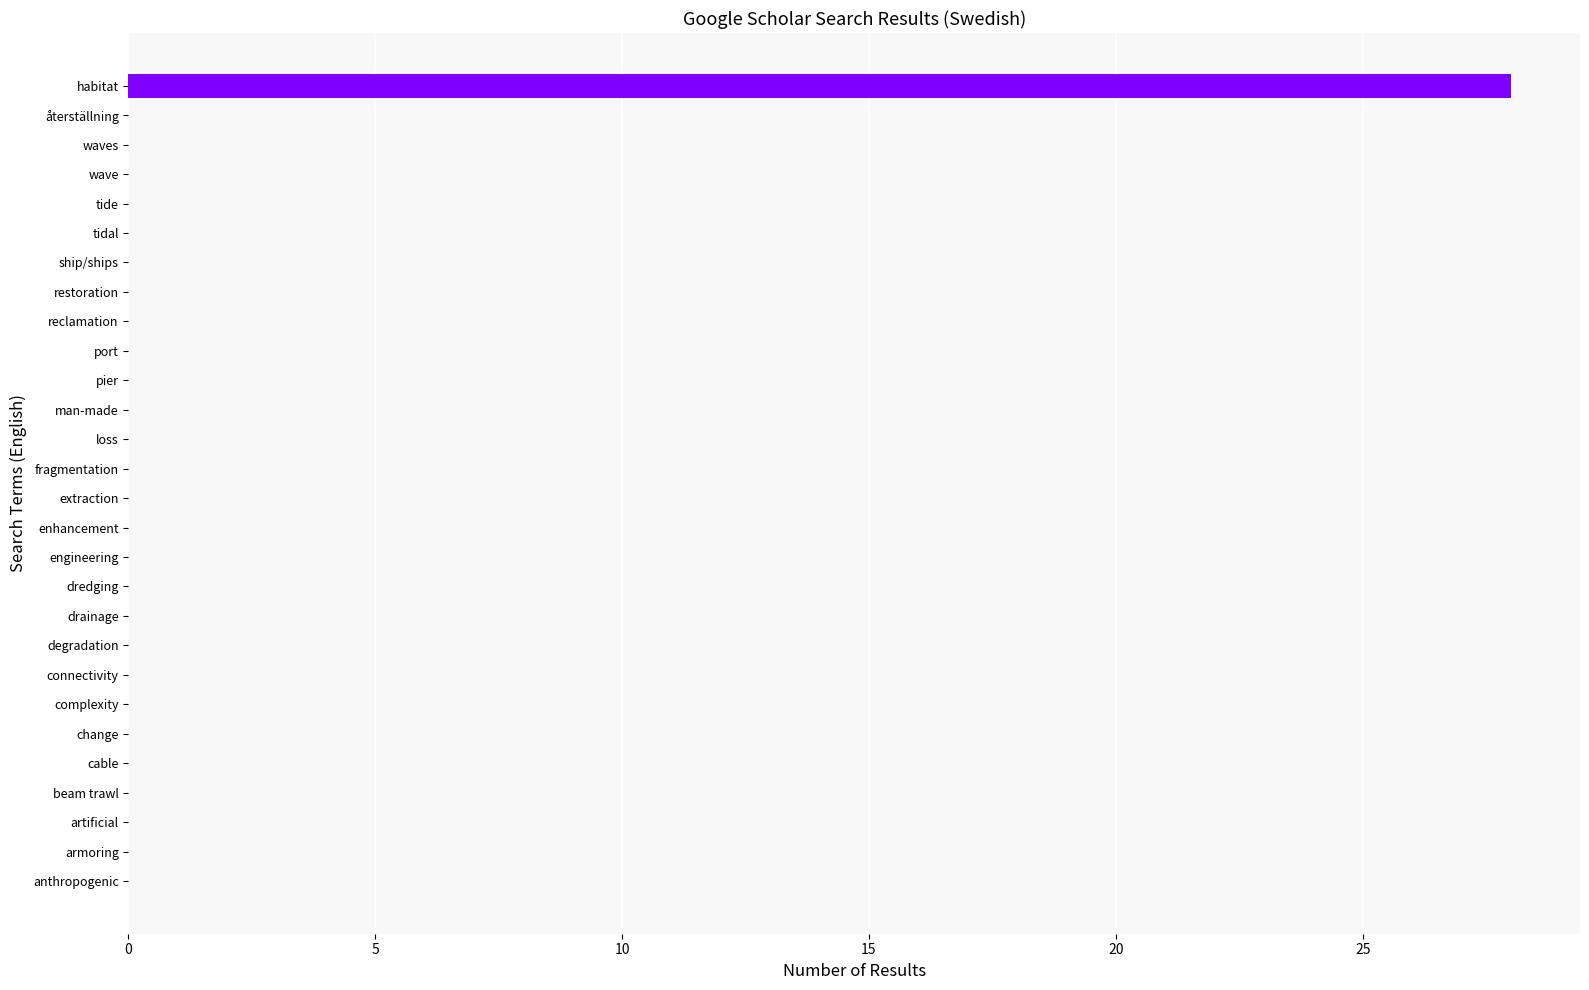

Between habitat and loss, which is larger?

habitat